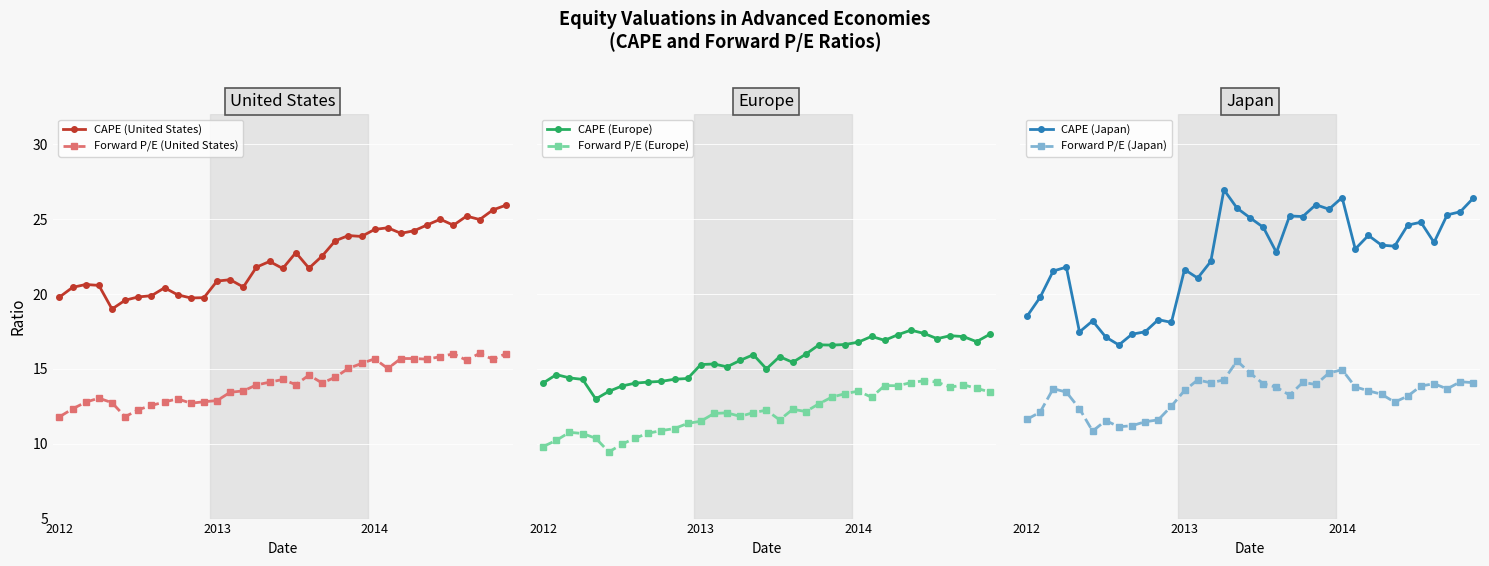

What is the average value of the Forward P/E (Europe) series?

12.1